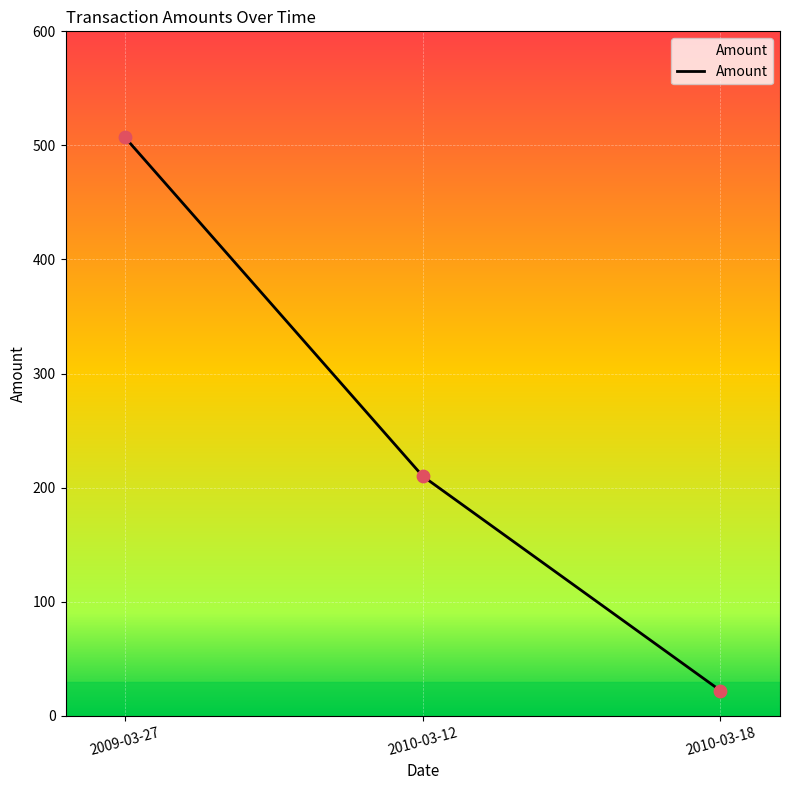

Between 2010-03-18 and 2009-03-27, which is larger?

2009-03-27